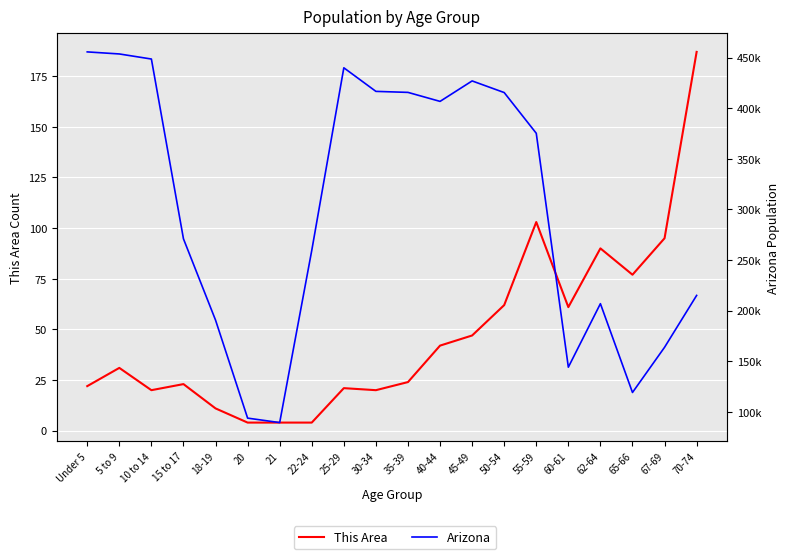

What is the maximum value shown in the chart?

455715